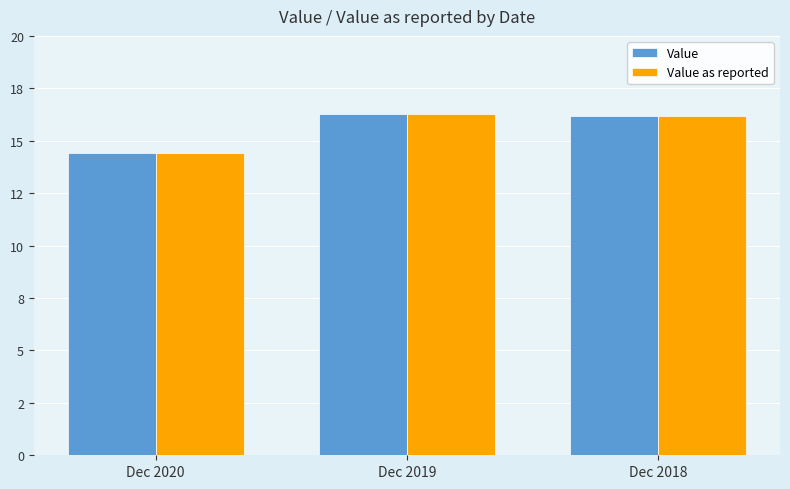

True or false: Value has a value of 14.4 at Dec 2020.

True